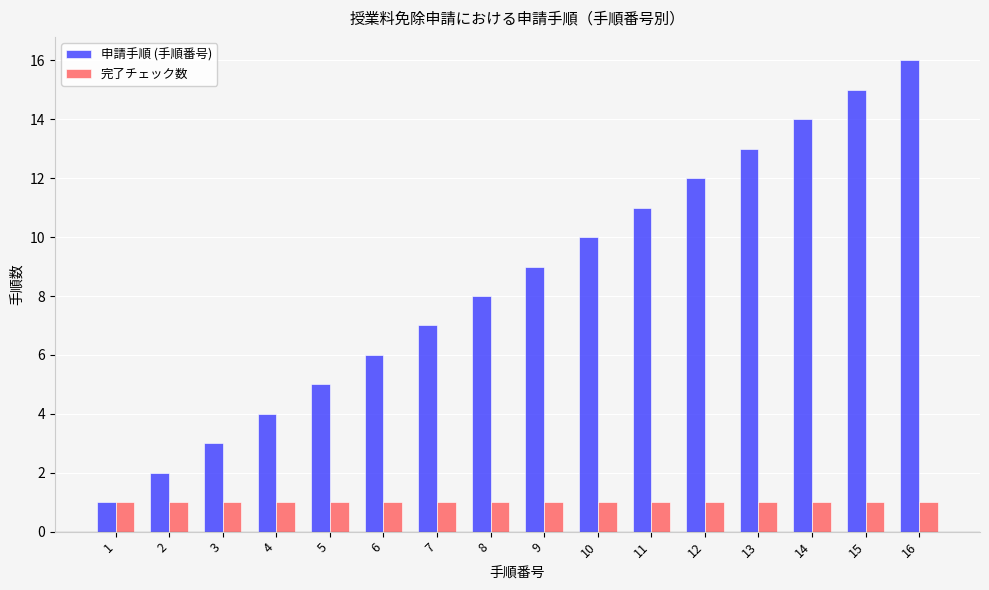

What is the total value across all series at 12?

13